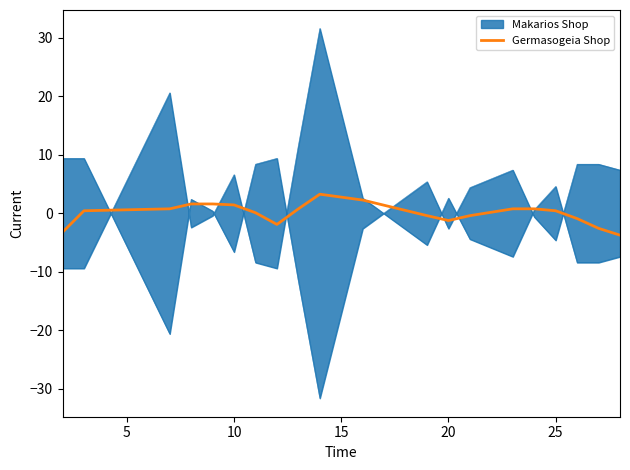

How many values exceed 0?

12